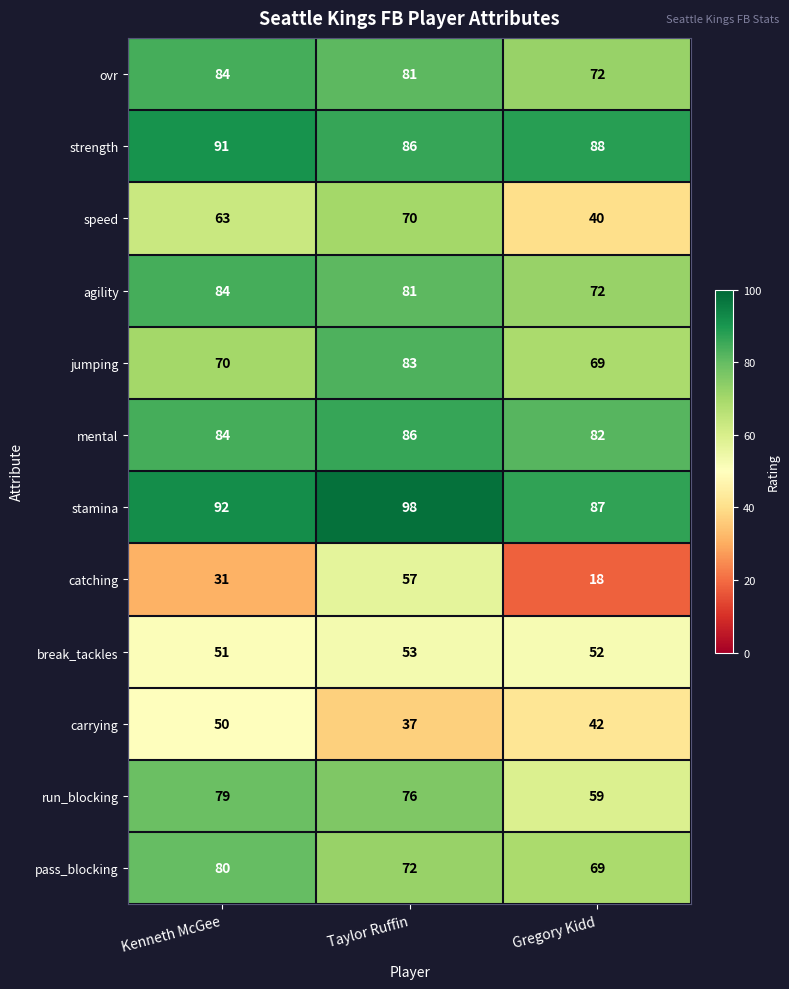

How many run_blocking values are between 59 and 79?

3